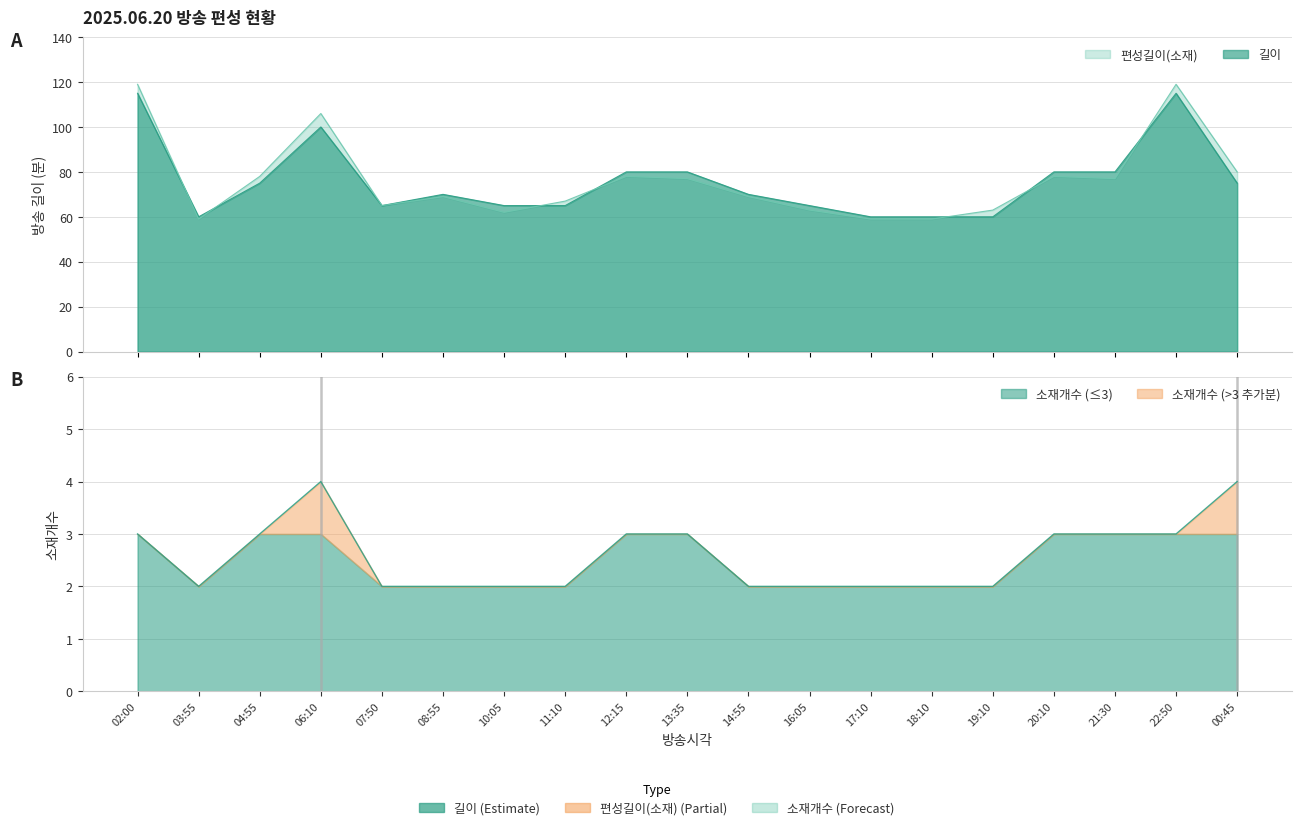

Which series changed the most between 12:15 and 19:10?

길이